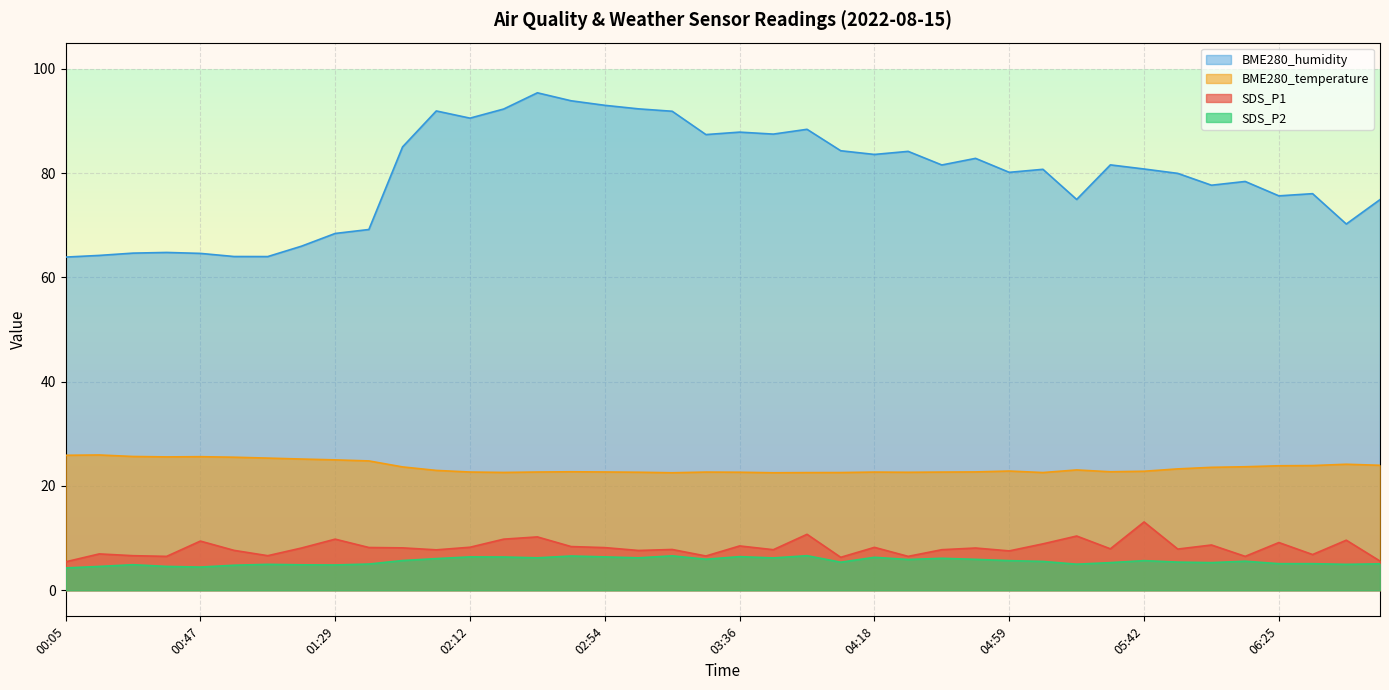

What is the label of the 2nd point from the left?

00:15